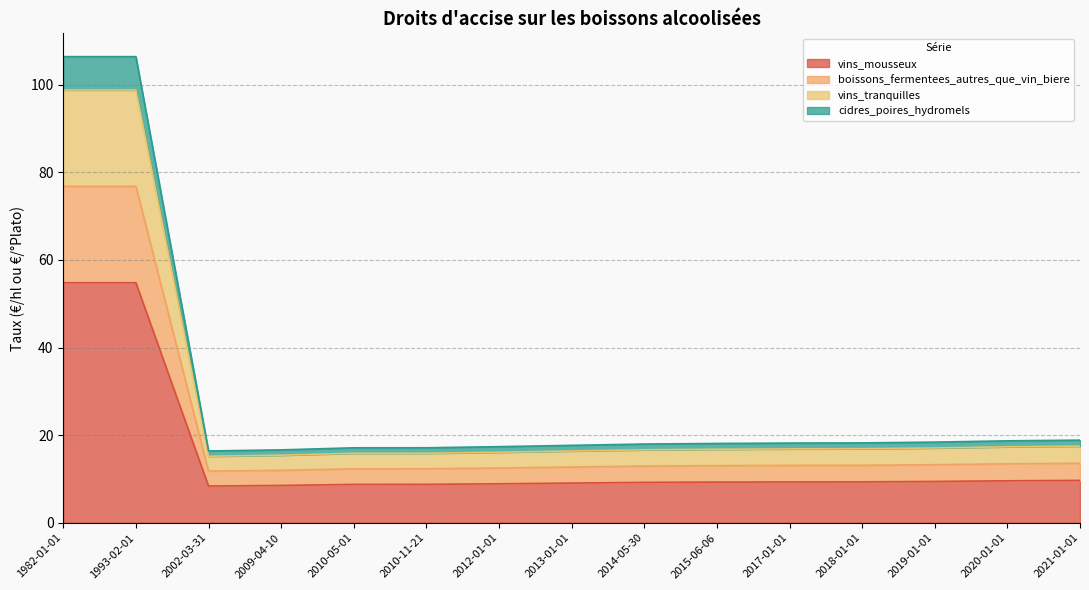

What is the sum of all vins_mousseux values?

228.0